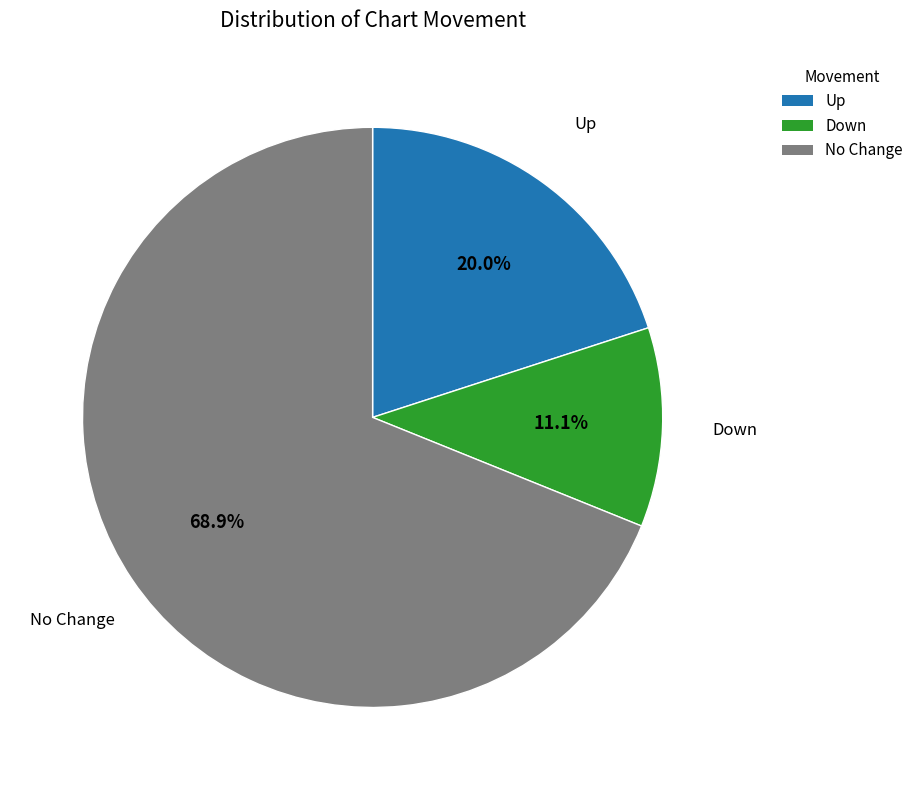

Between Down and Up, which is larger?

Up